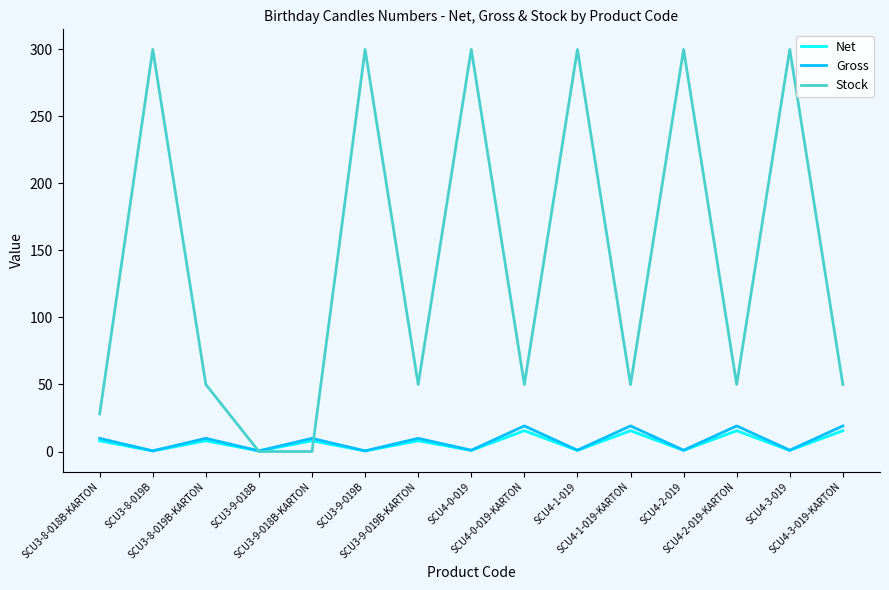

What are all the series names shown in the legend?

Net, Gross, Stock